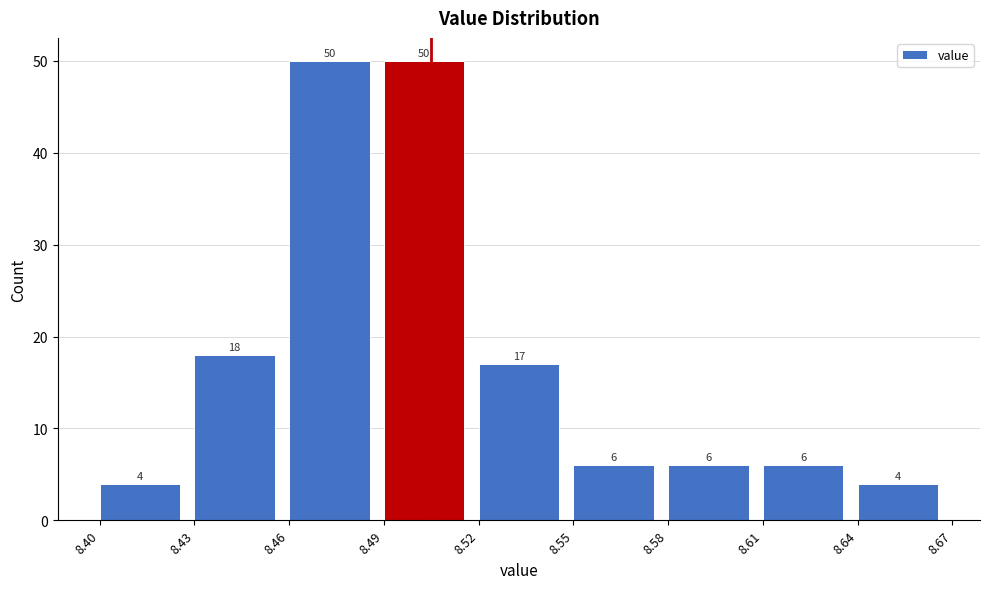

How tall is the bar that spans 8.61 to 8.64 on the x-axis?

6